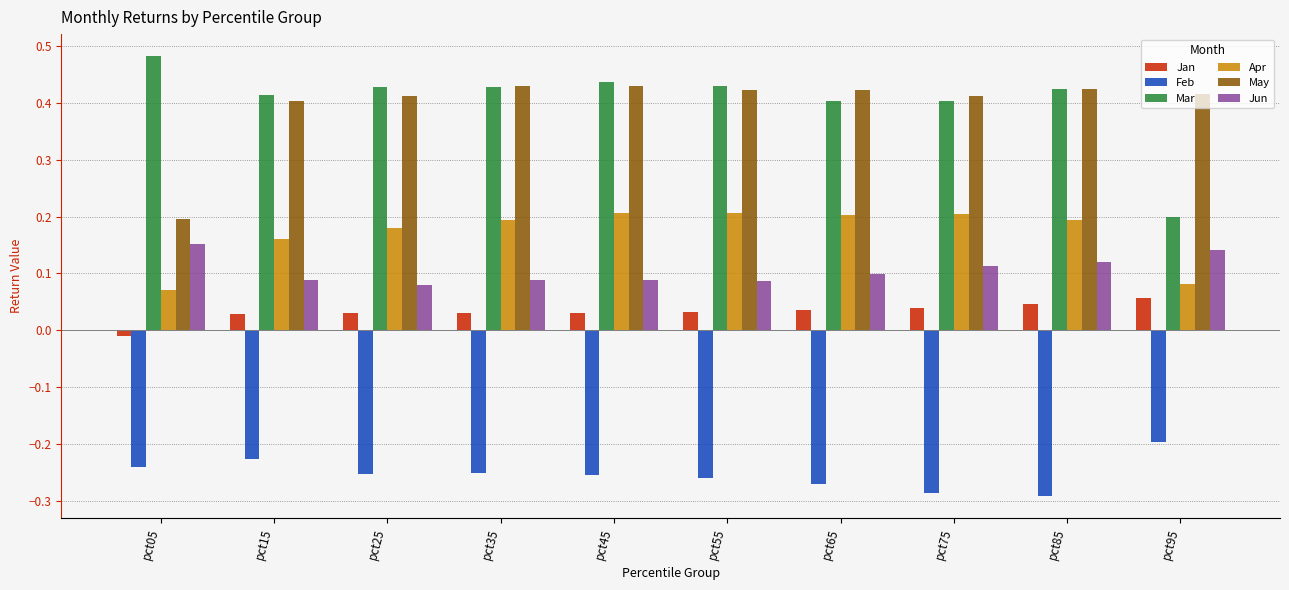

Is it true that Apr equals 0.2 at pct85?

True